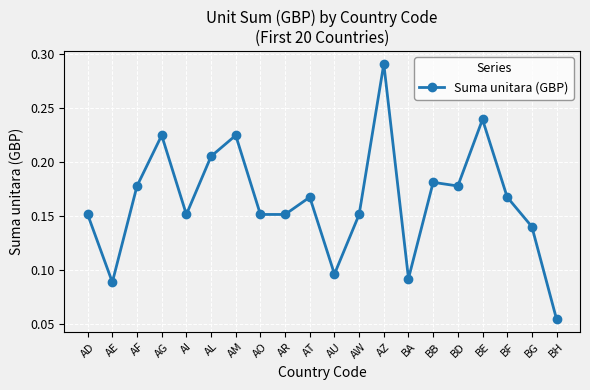

Does the chart have visible grid lines?

Yes